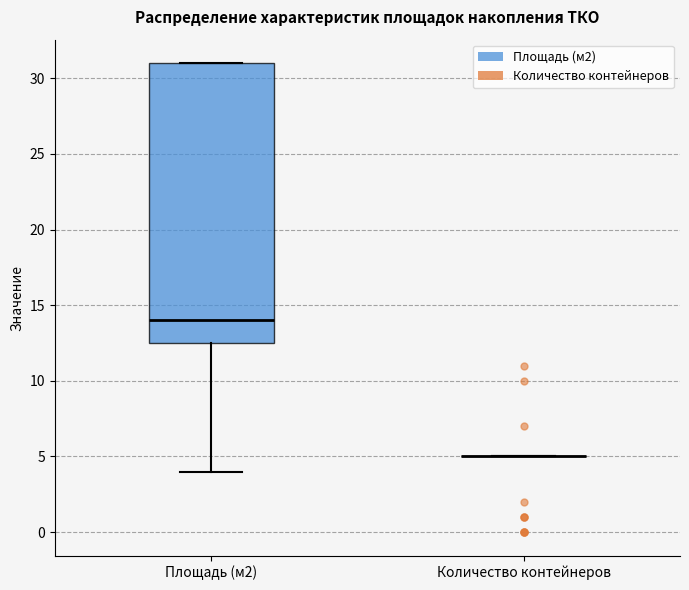

Where does the lower whisker of the box for Площадь (м2) end on the y-axis? The values are not printed on the chart, so give them approximately, as read against the axis.

4.0